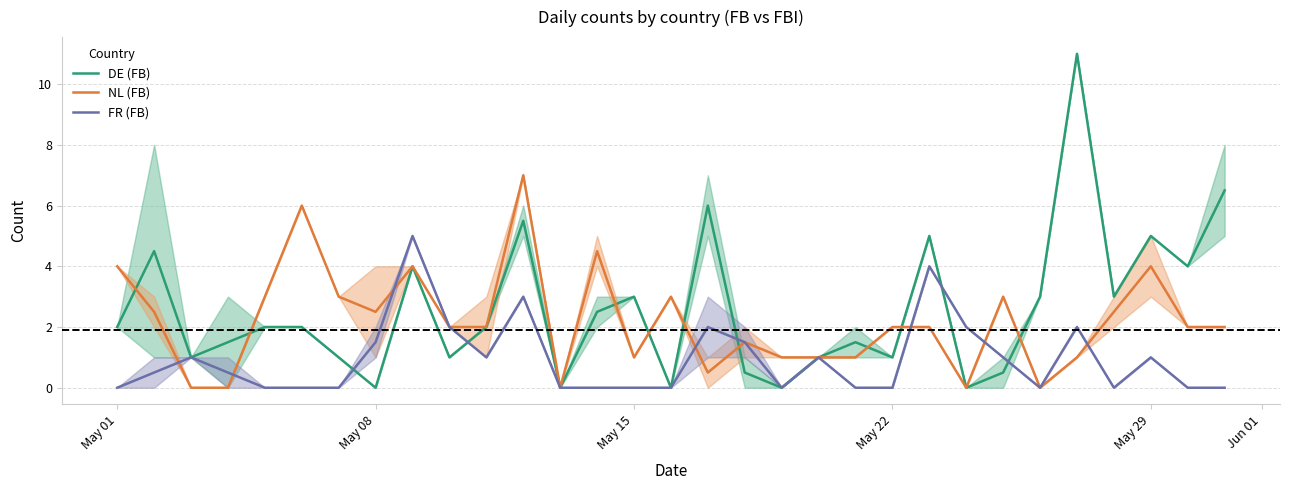

How many positive values does the NL (FB) series have?

26